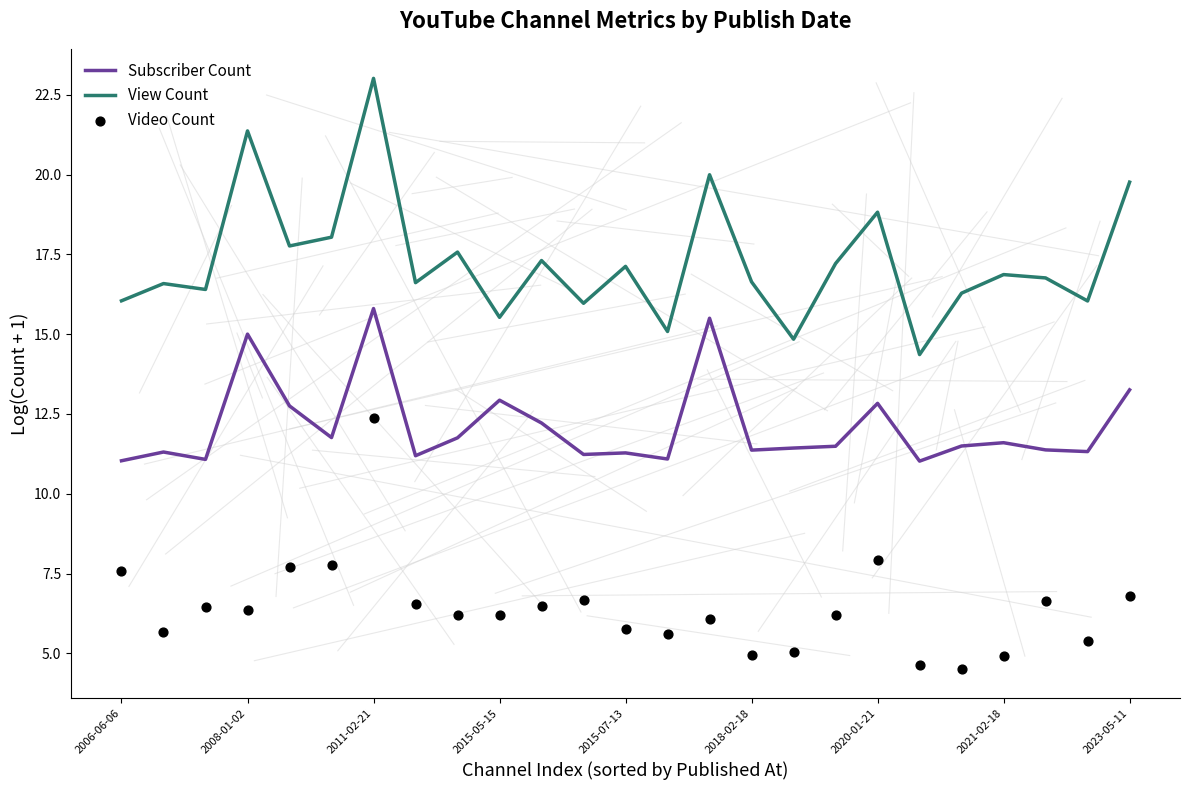

What is the total value across all series at 10?

36.0